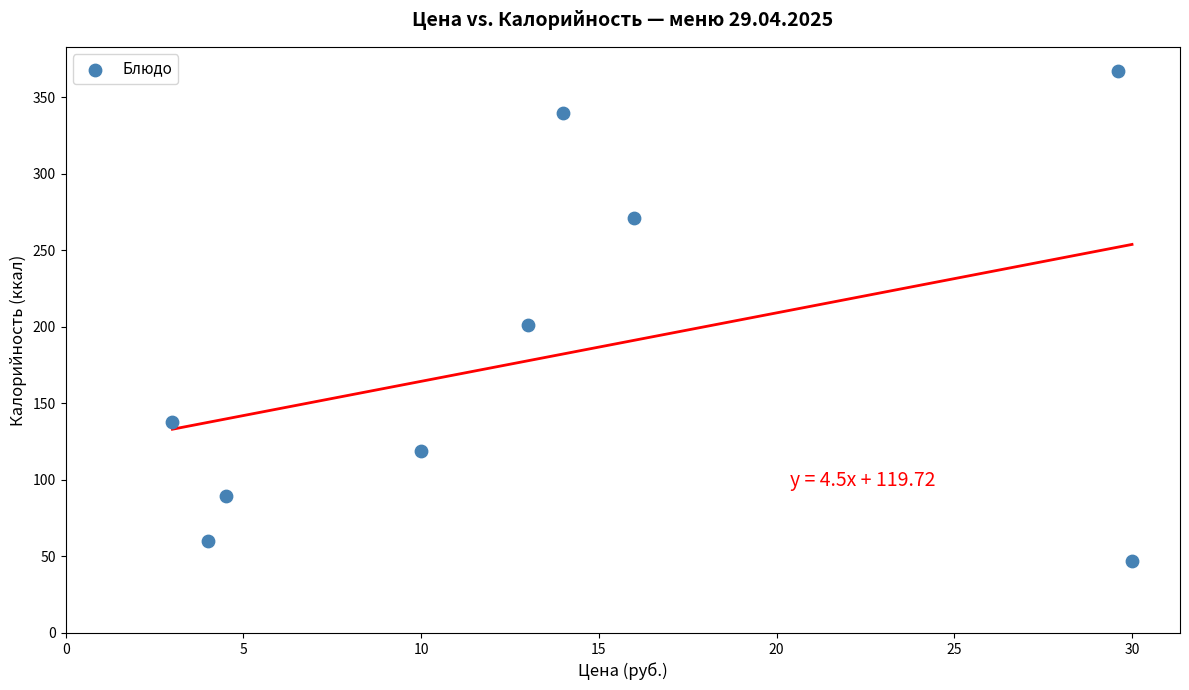

What Y value in the scatter plot is closest to 207?

201.0